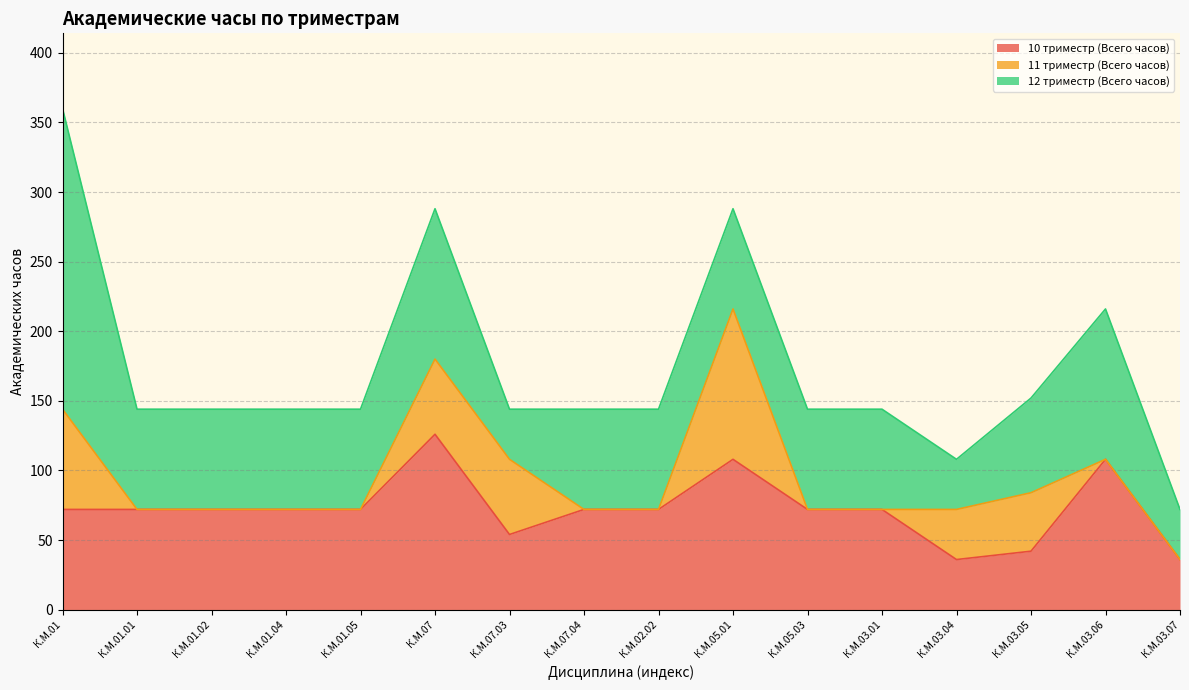

How many data points in 12 триместр (Всего часов) are above 72?

3